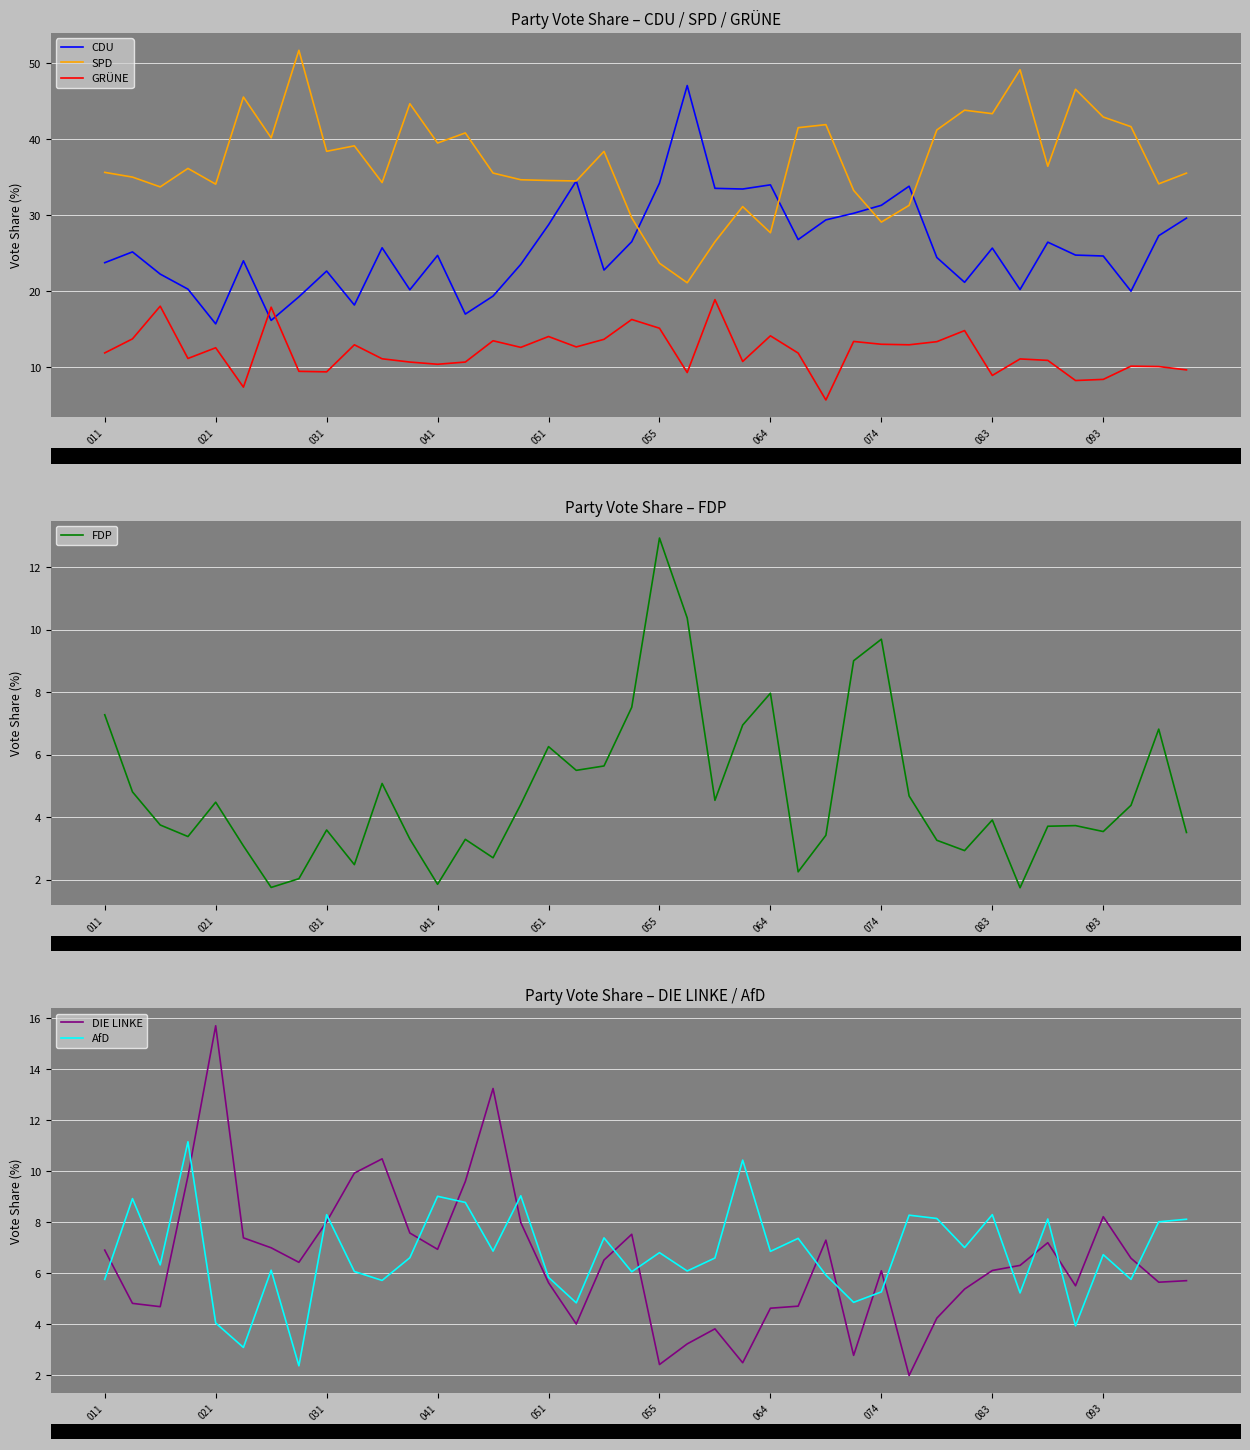

How many lines are shown in the chart?

6